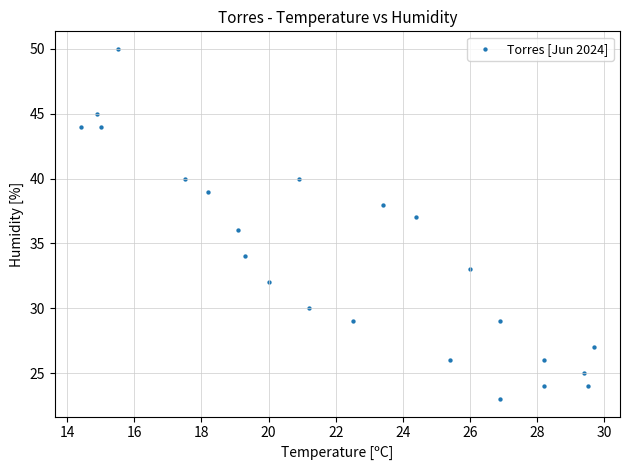

What is the range of Y values (max minus min)?

27